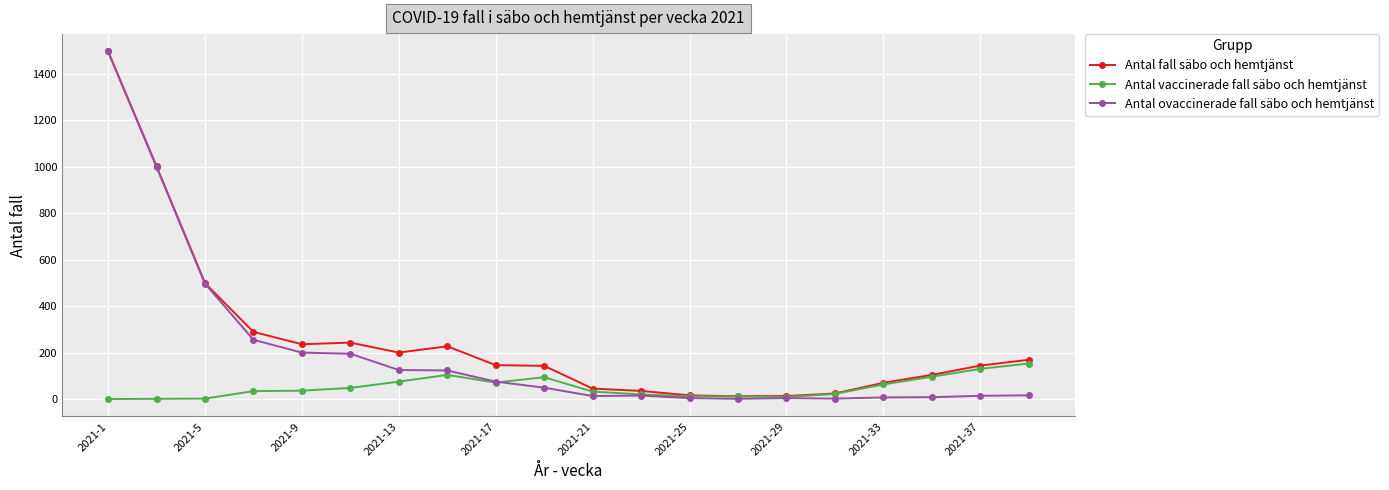

Rank the series by their average value, from highest to lowest.

Antal fall säbo och hemtjänst, Antal ovaccinerade fall säbo och hemtjänst, Antal vaccinerade fall säbo och hemtjänst